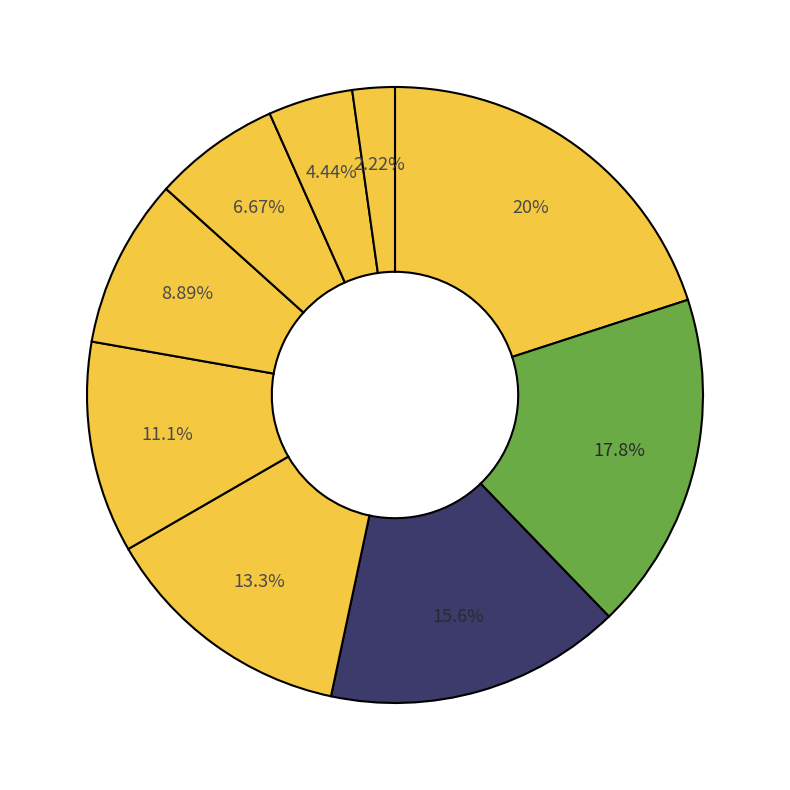

How many segments does this pie chart have?

9